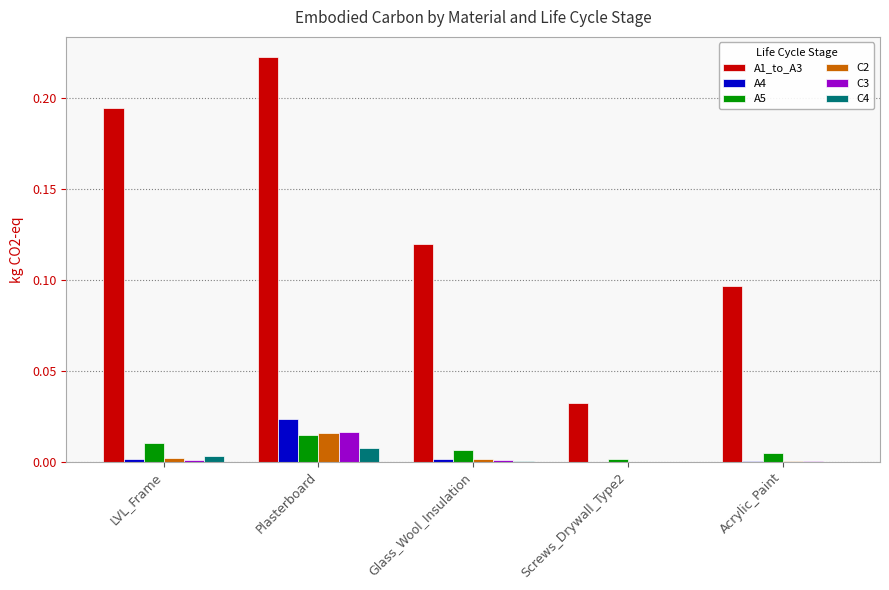

Which category has the highest value in the C4 series?

Plasterboard